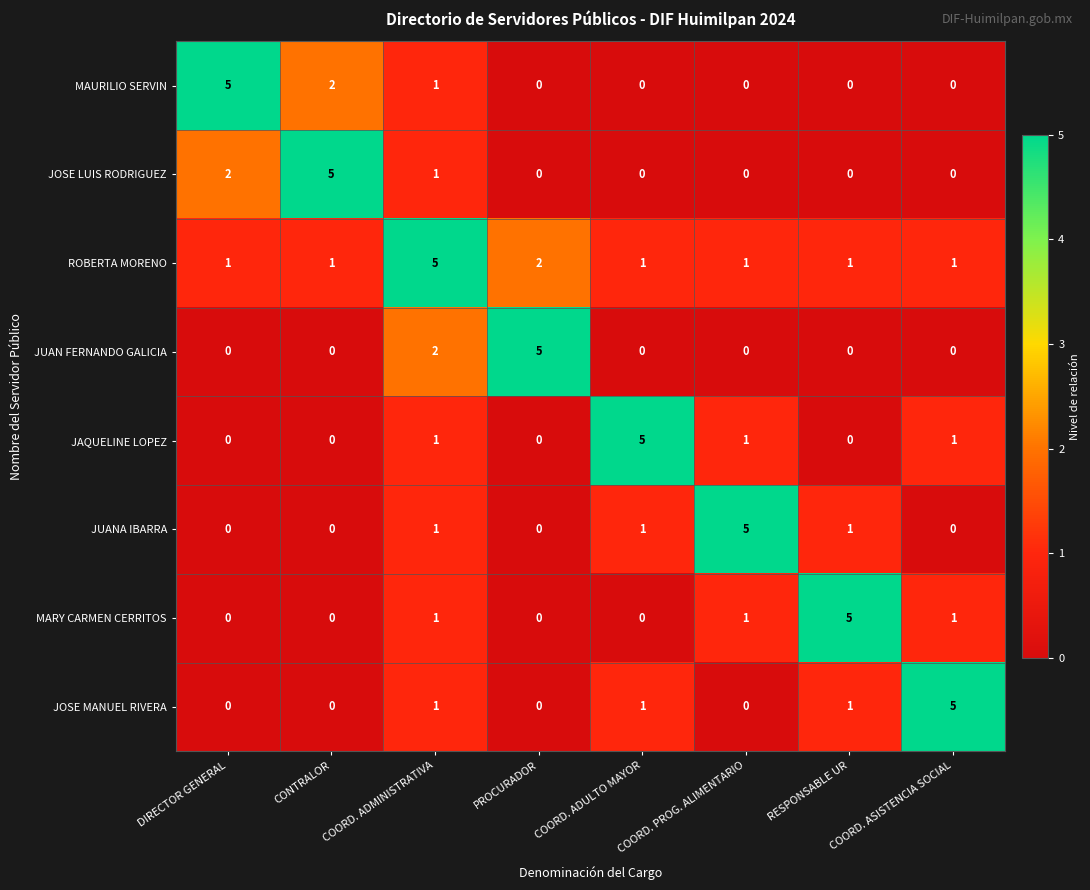

The value of JOSE LUIS RODRIGUEZ at RESPONSABLE UR is 0. True or false?

True